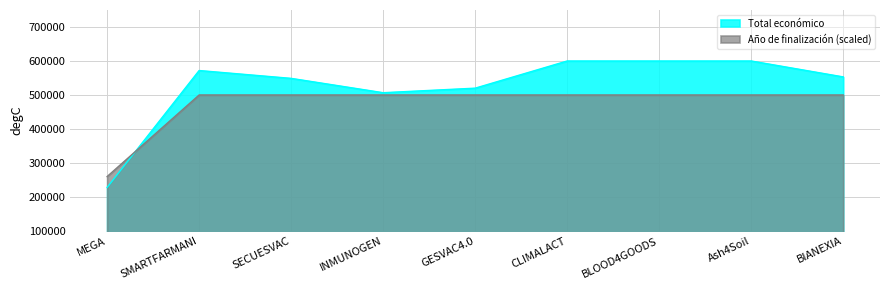

How many distinct data groups are displayed?

2